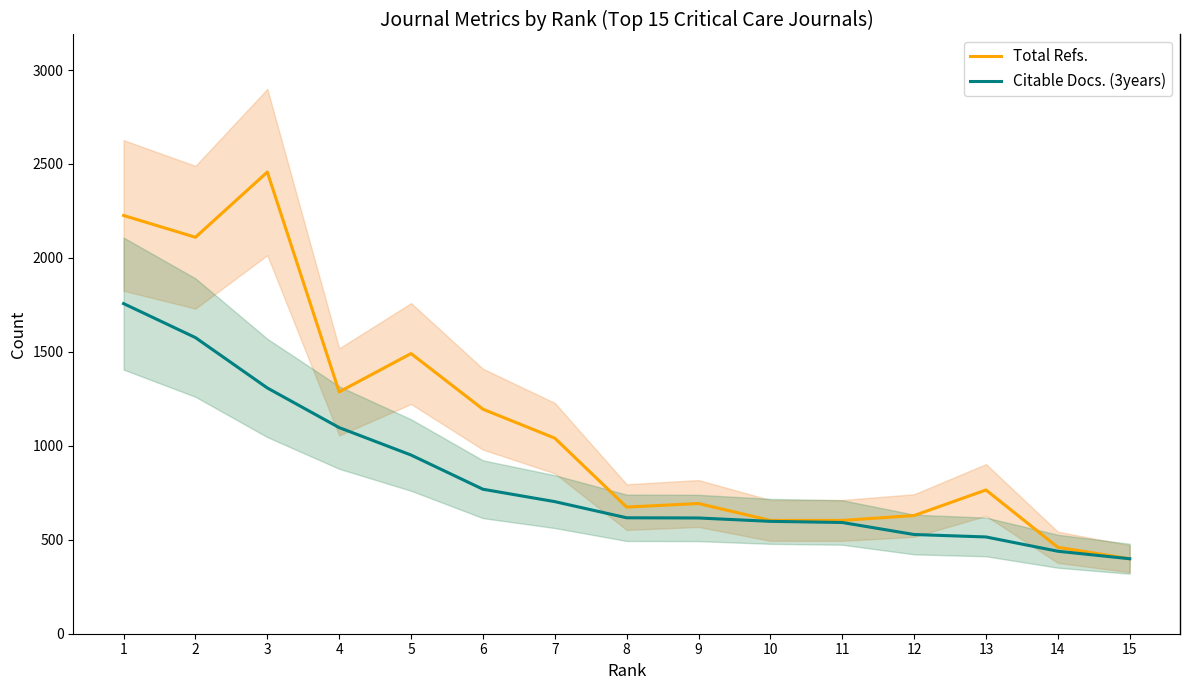

True or false: Citable Docs. (3years) and Total Refs. intersect in this chart.

False